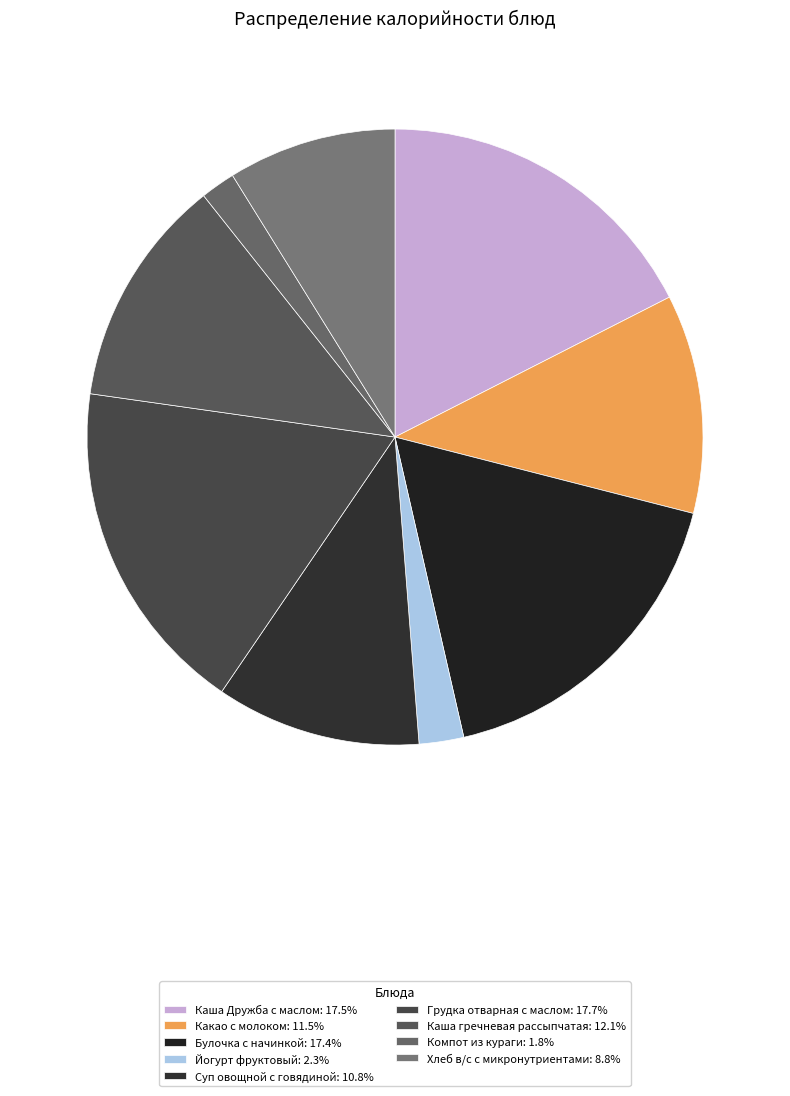

Combined, what portion of the pie is Хлеб в/с с микронутриентами and Какао с молоком?

20.3%